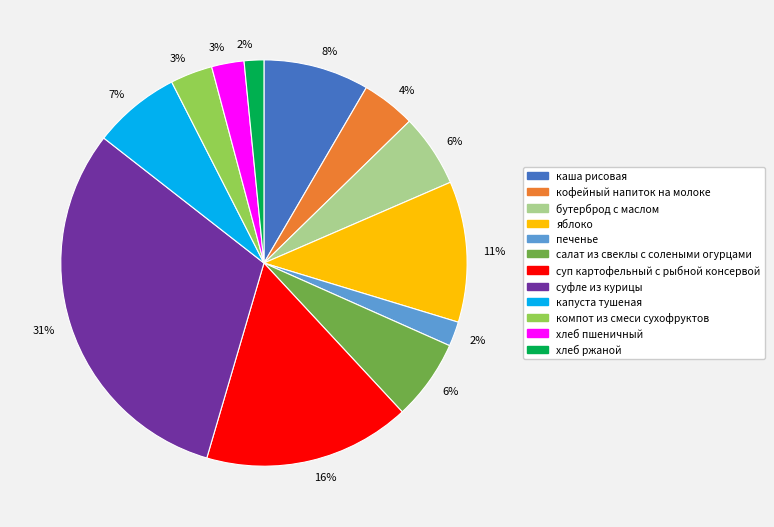

Is there a majority slice in this chart?

No